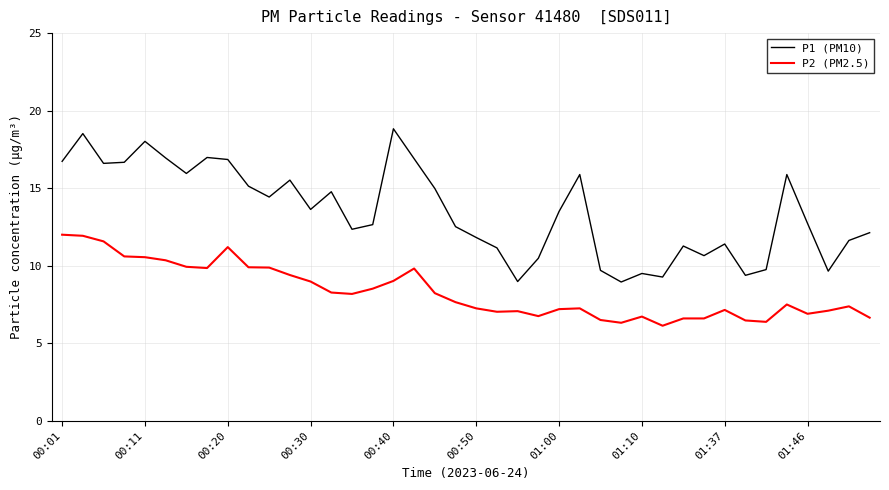

What are all the series names shown in the legend?

P1 (PM10), P2 (PM2.5)